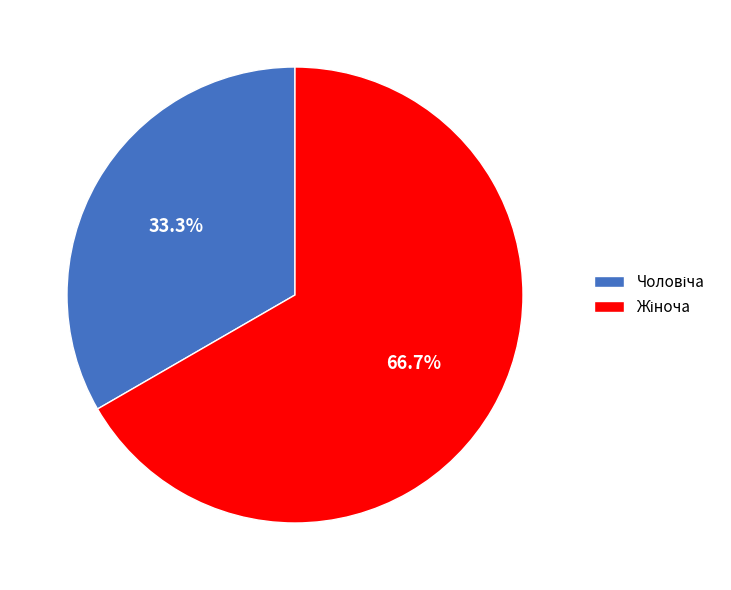

How many slices are in this pie chart?

2